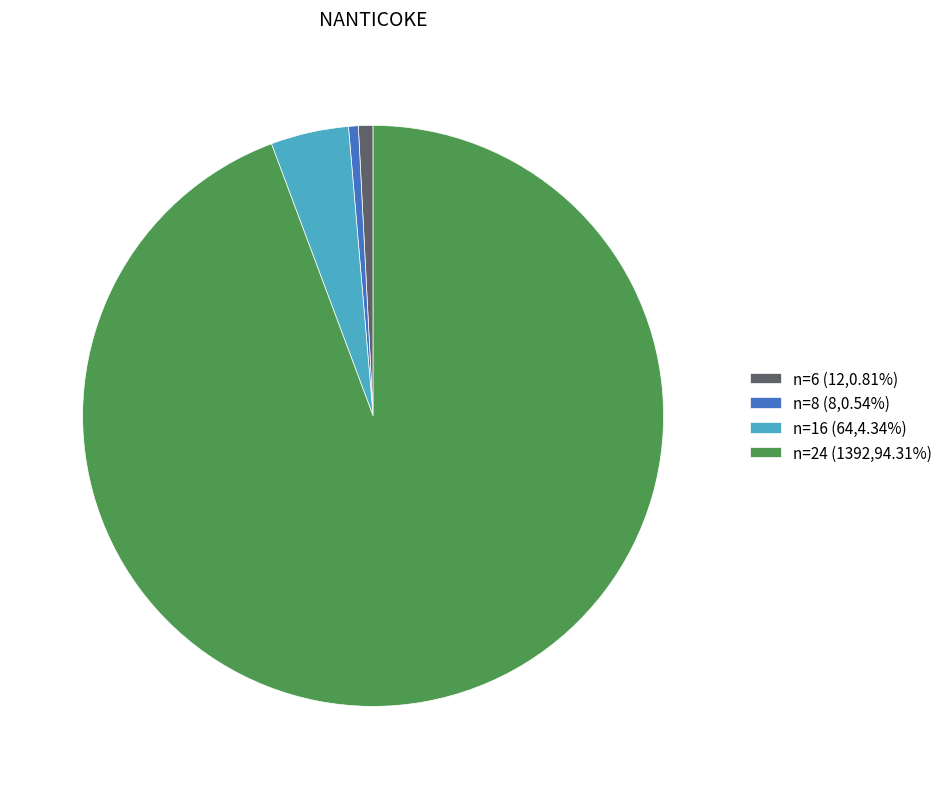

Does n=24 (1392,94.31%) account for over 50% of the chart?

Yes